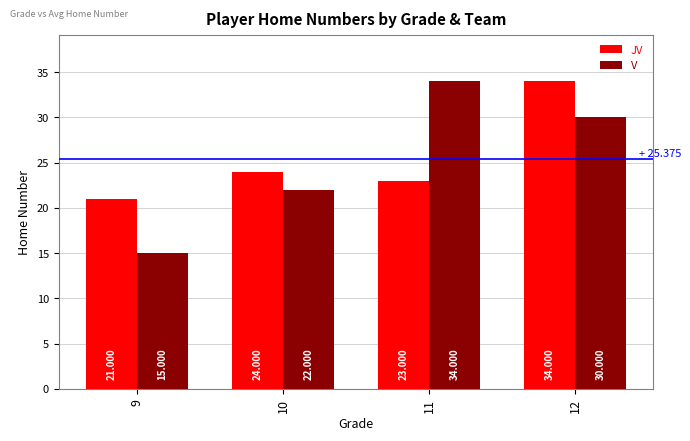

Is the value of JV at 10 greater than the value of V at 12?

No